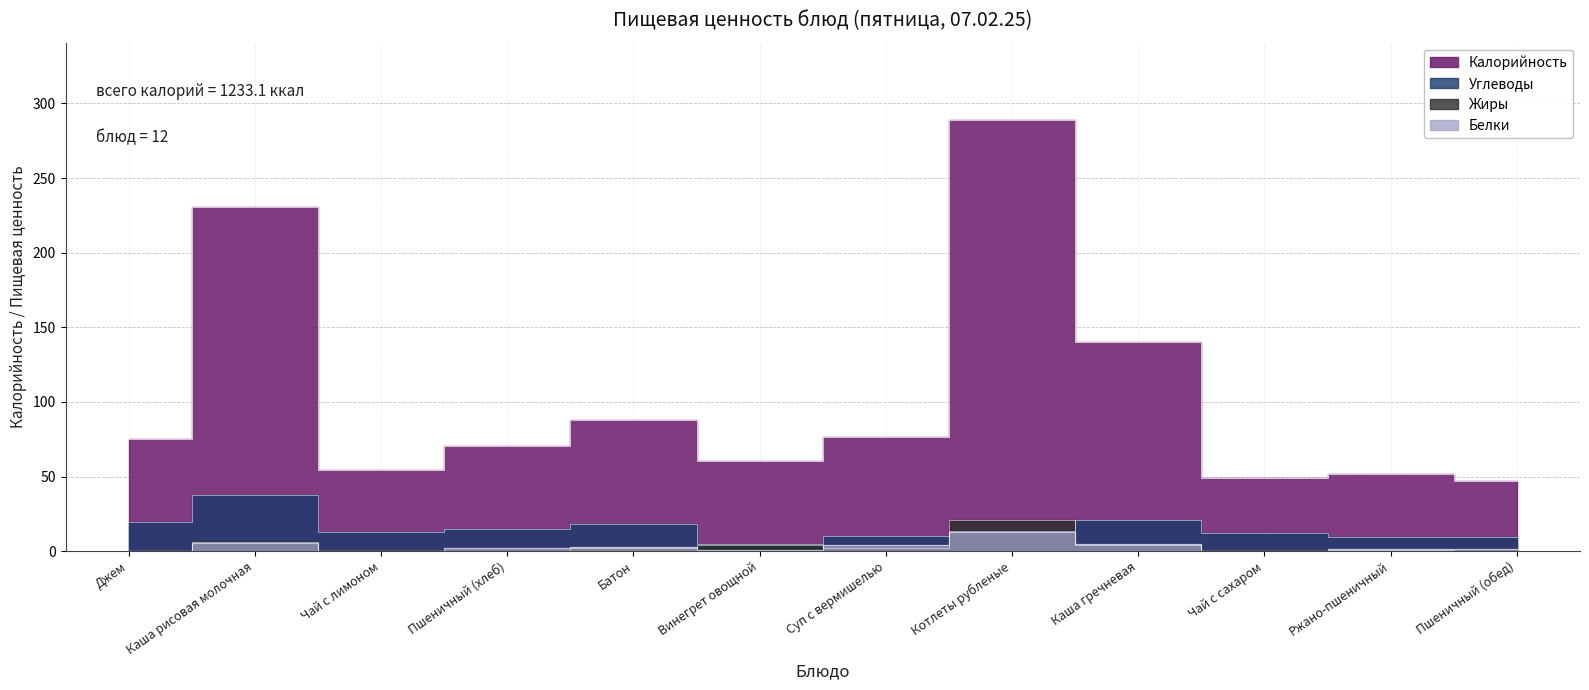

What is the sum of the Жиры values at Пшеничный (хлеб) and Котлеты рубленые?

20.9